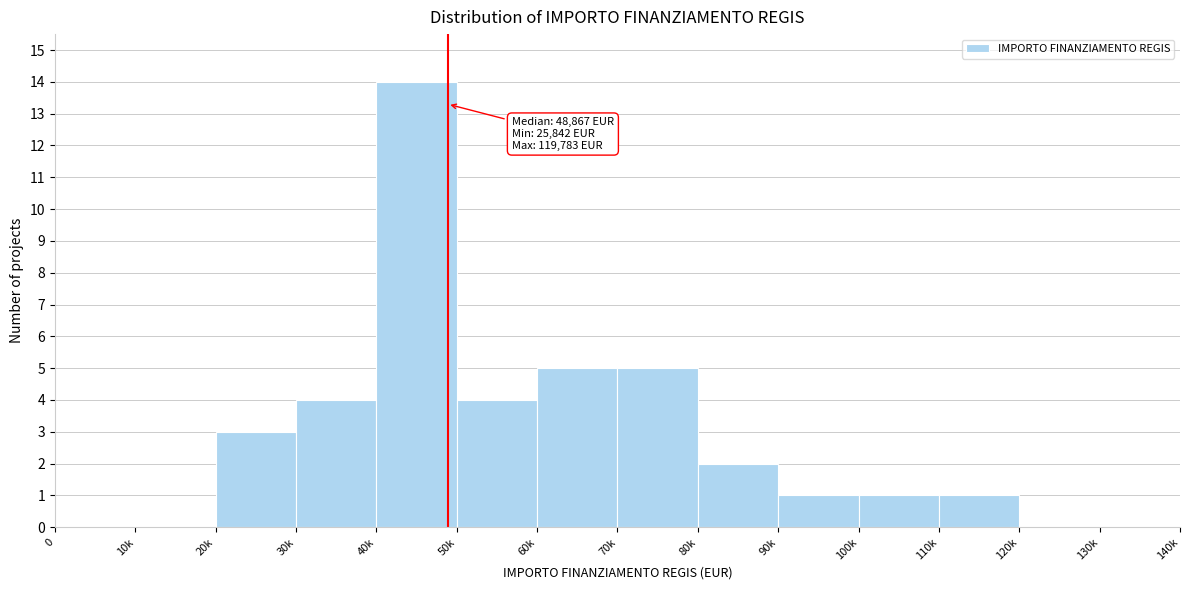

Reading right to left, what are all the values shown in this chart?

130k=0	120k=0	110k=1	100k=1	90k=1	80k=2	70k=5	60k=5	50k=4	40k=14	30k=4	20k=3	10k=0	0=0